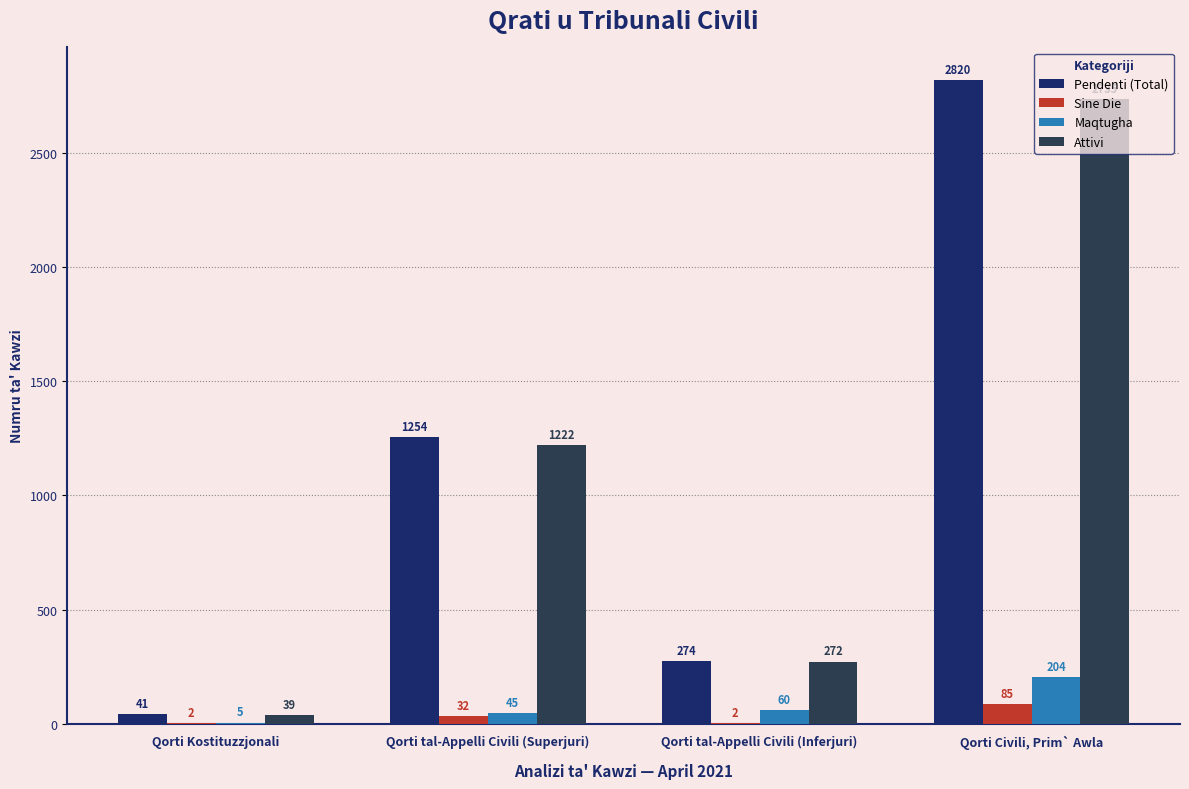

Between Qorti tal-Appelli Civili (Superjuri) and Qorti tal-Appelli Civili (Inferjuri), which series saw the biggest shift?

Pendenti (Total)